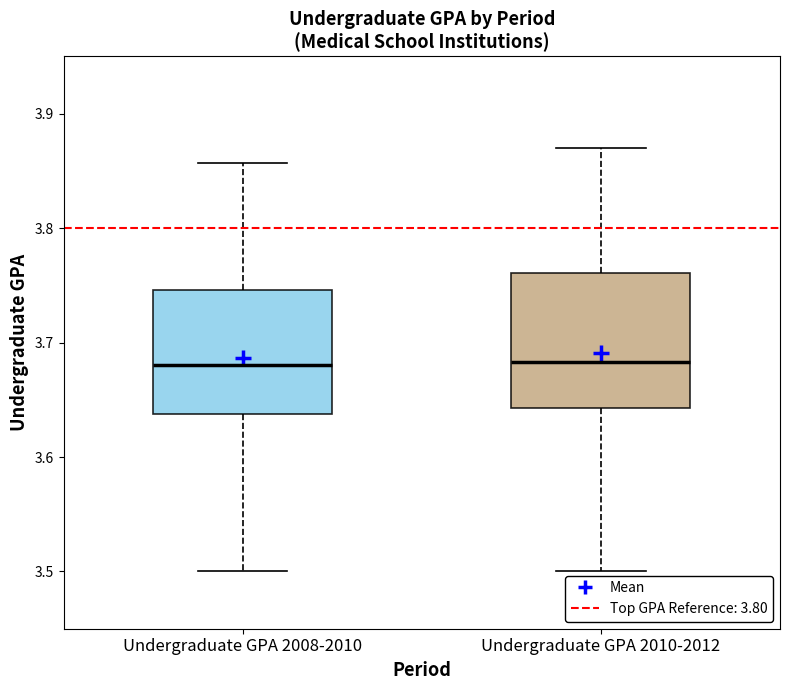

Reading left to right, transcribe this box plot: for each box, give where its median line is, the range the box spans, and where its two whiskers end, as read against the y-axis. The values are not printed on the chart, so give them approximately, as read against the axis.

Undergraduate GPA 2008-2010: median 3.68, box 3.64 to 3.75, whiskers 3.50 to 3.86
Undergraduate GPA 2010-2012: median 3.68, box 3.64 to 3.76, whiskers 3.50 to 3.87